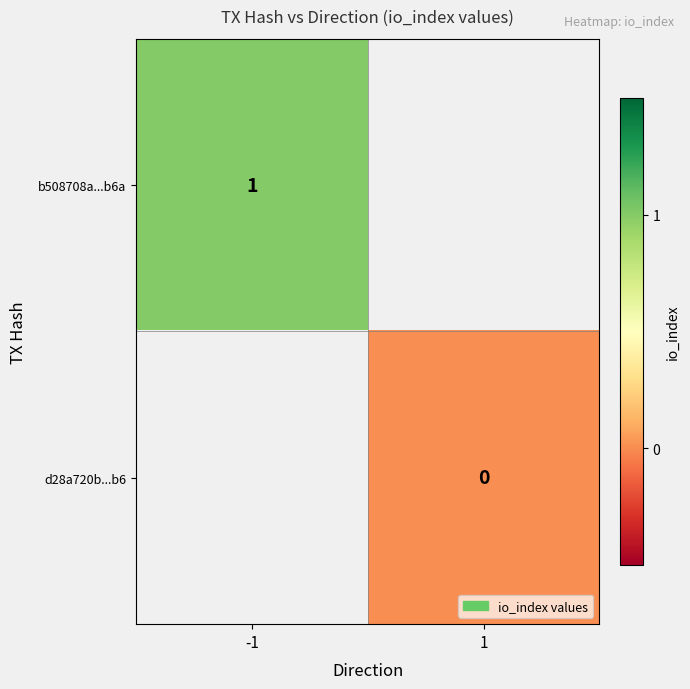

Is the value of d28a720b...b6 at 1 greater than the value of b508708a...b6a at -1?

No